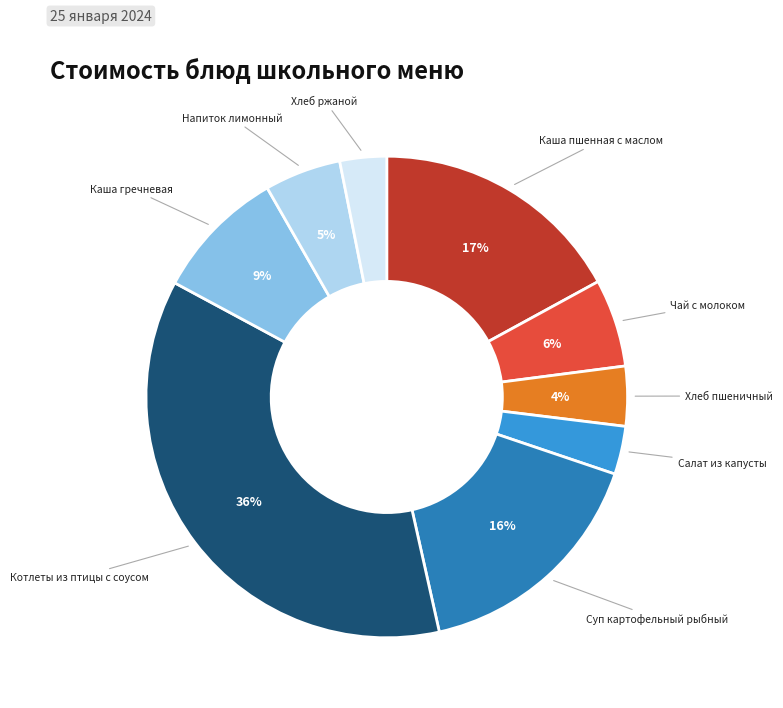

How many segments does this pie chart have?

9